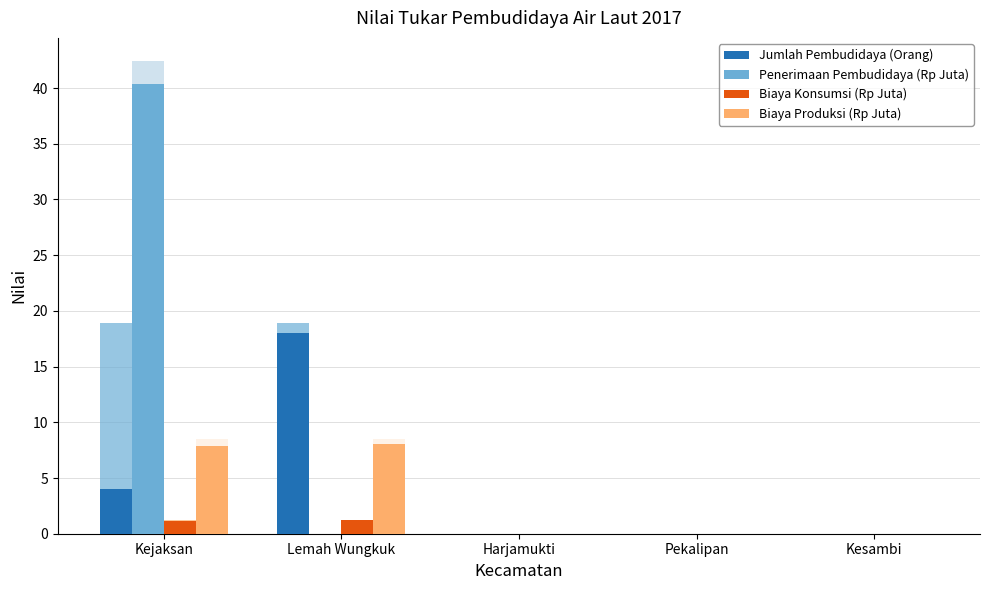

Reading left to right, transcribe all the data shown in this chart.

Jumlah Pembudidaya (Orang): 4.0	18.0	0.0	0.0	0.0
Penerimaan Pembudidaya (Rp Juta): 40.4	0.0	0.0	0.0	0.0
Biaya Konsumsi (Rp Juta): 1.2	1.2	0.0	0.0	0.0
Biaya Produksi (Rp Juta): 7.8	8.1	0.0	0.0	0.0